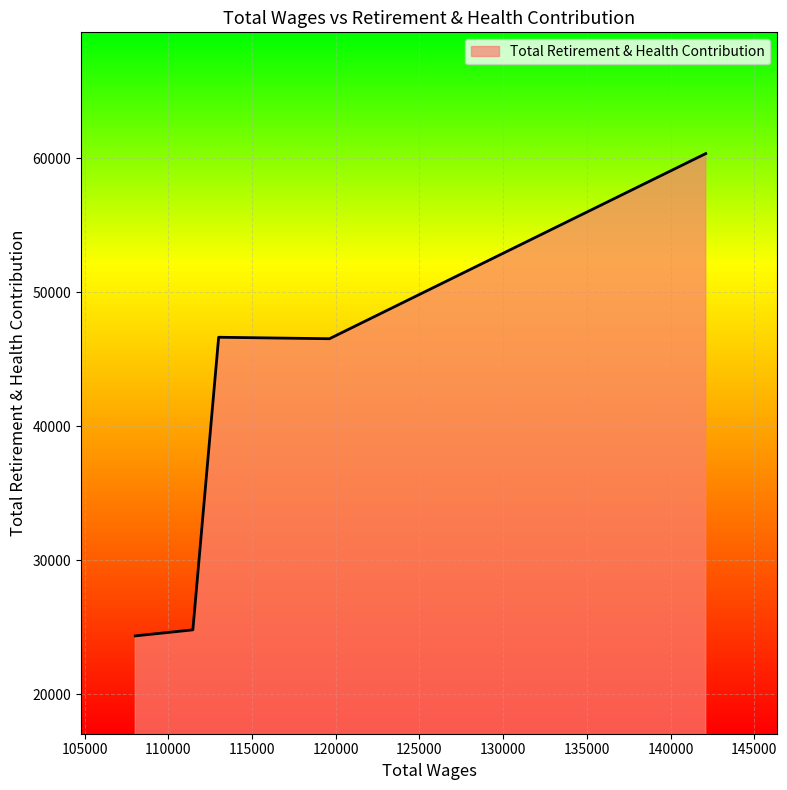

What is the smallest value displayed?

24343